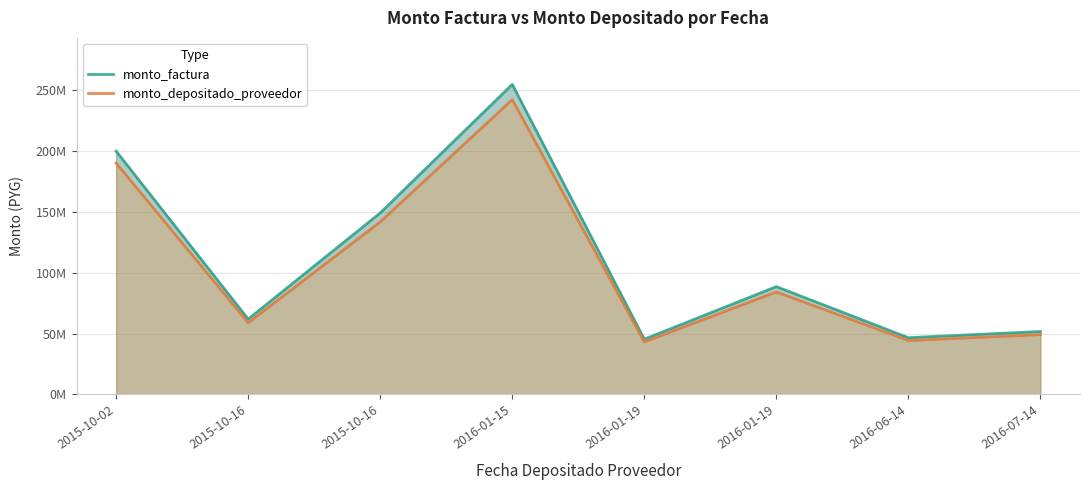

What is the approximate value of monto_depositado_proveedor at 2016-01-19, to the nearest 100?

84214200